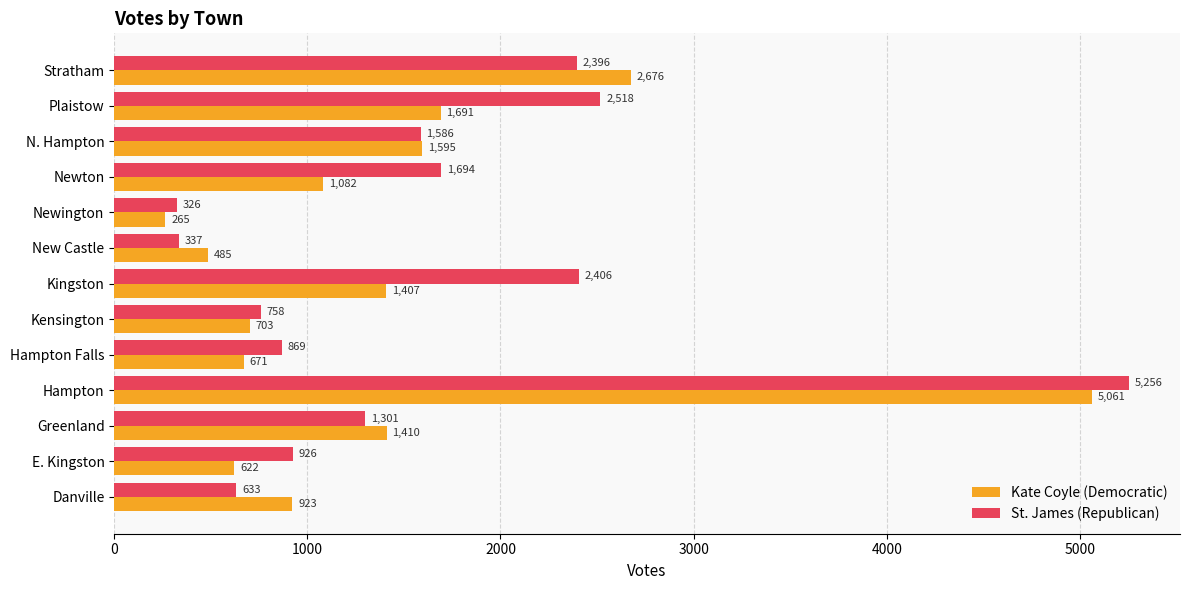

The St. James (Republican) series shows 1301 at Greenland. True or false?

True